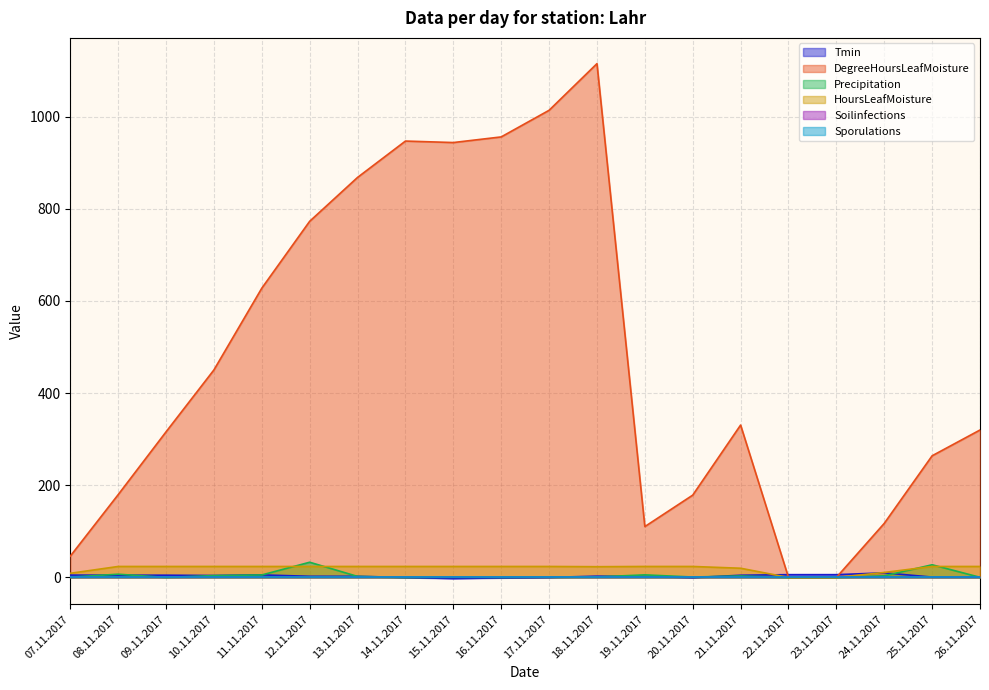

Rank the series at 26.11.2017 from highest to lowest value.

DegreeHoursLeafMoisture, HoursLeafMoisture, Tmin, Precipitation